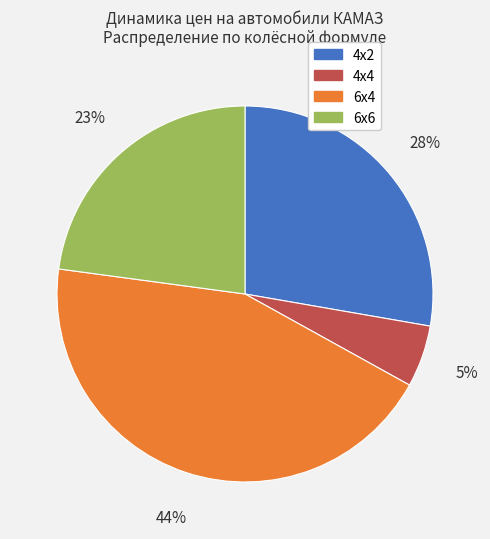

Is there a majority slice in this chart?

No